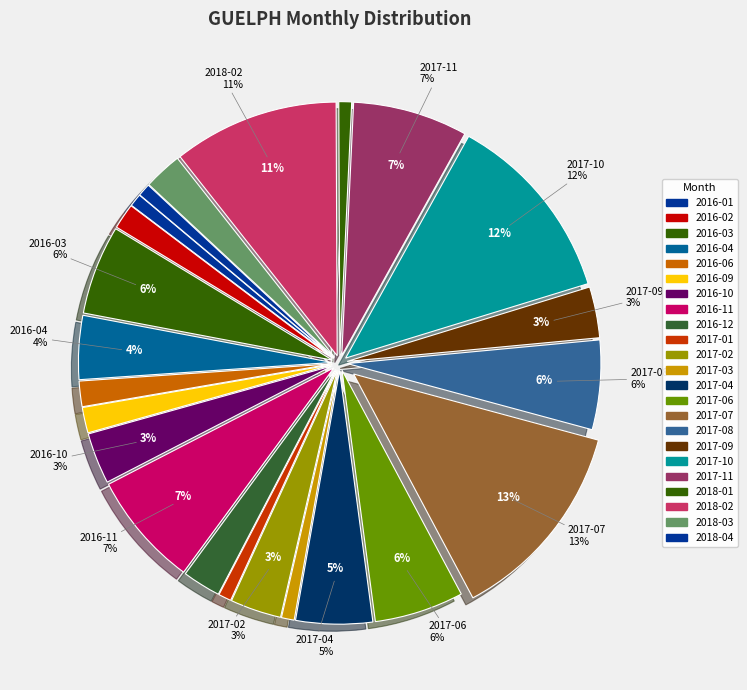

To the nearest percent, what is the combined percentage of 2016-11 and 2016-10?

11%